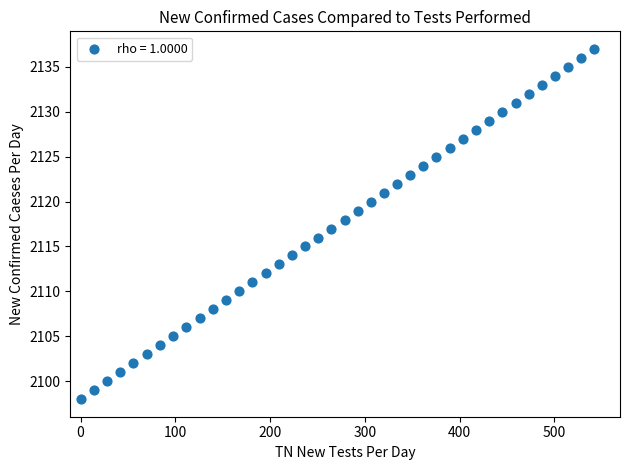

What is the range of Y values (max minus min)?

39